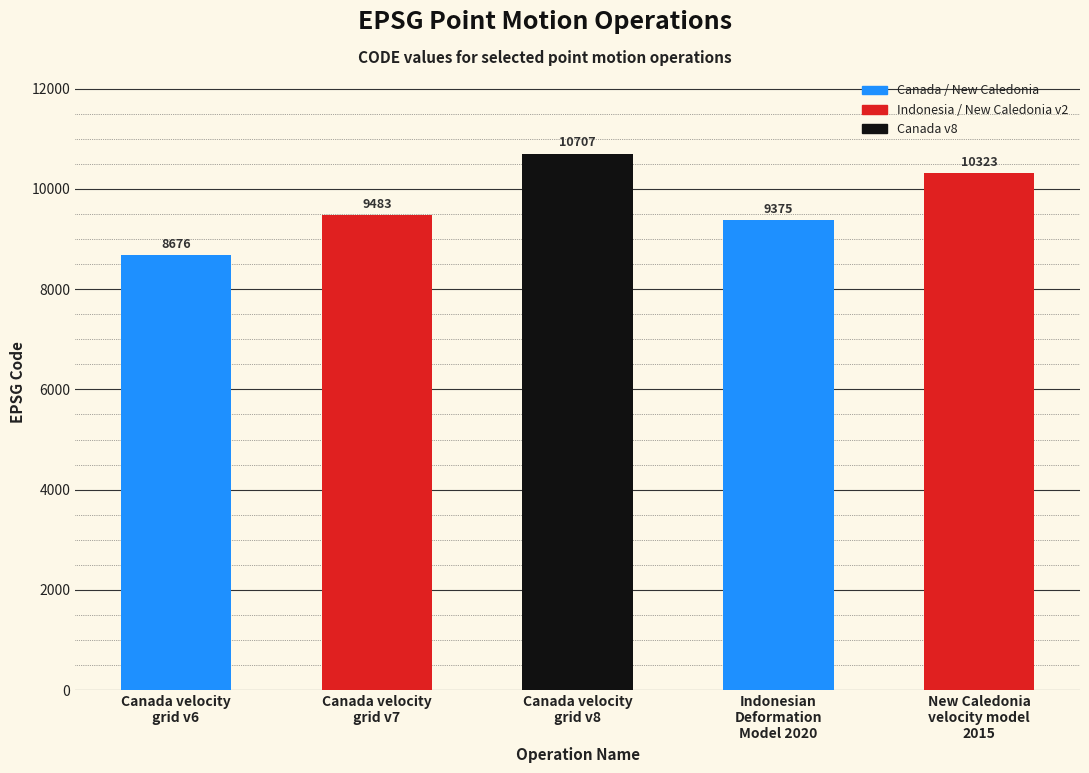

What is the label of the 1st bar from the right?

New Caledonia
velocity model
2015